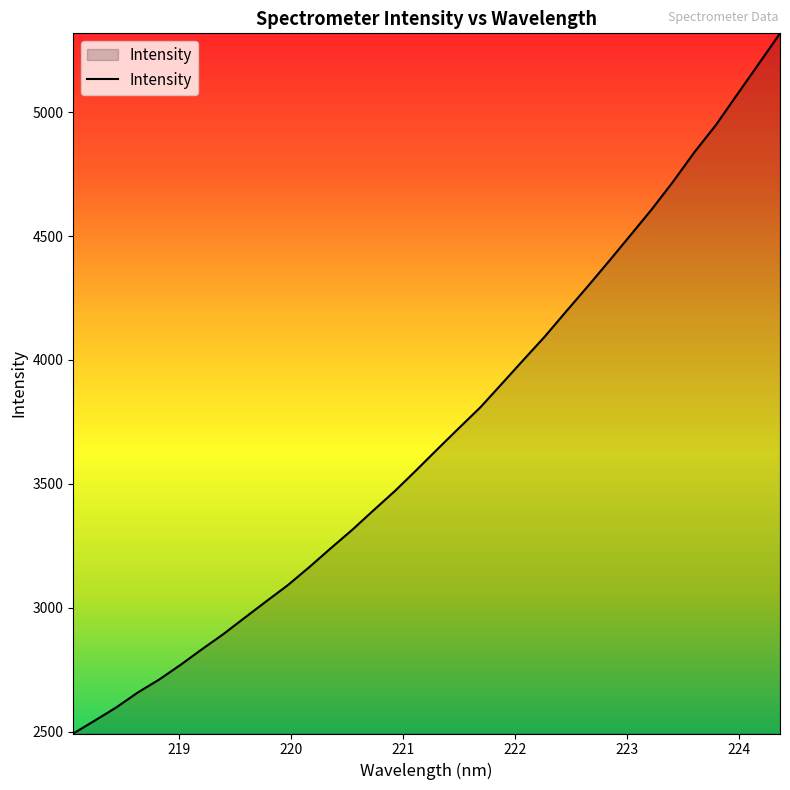

What is the smallest value displayed?

2492.2